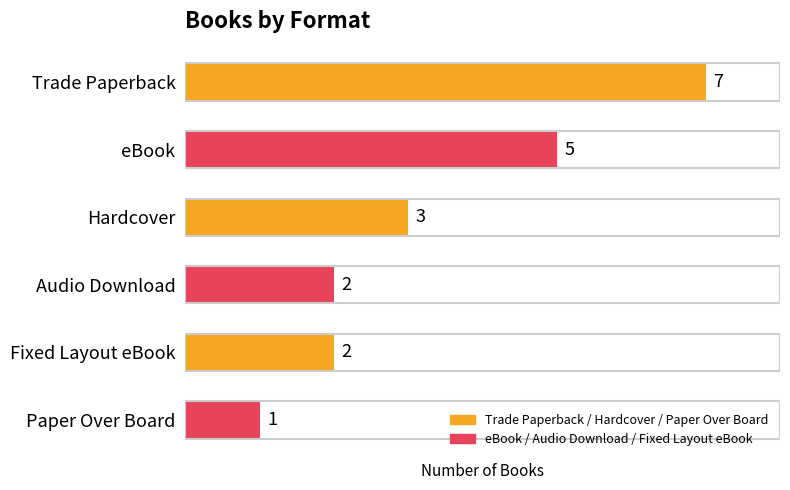

What is the maximum value shown in the chart?

7